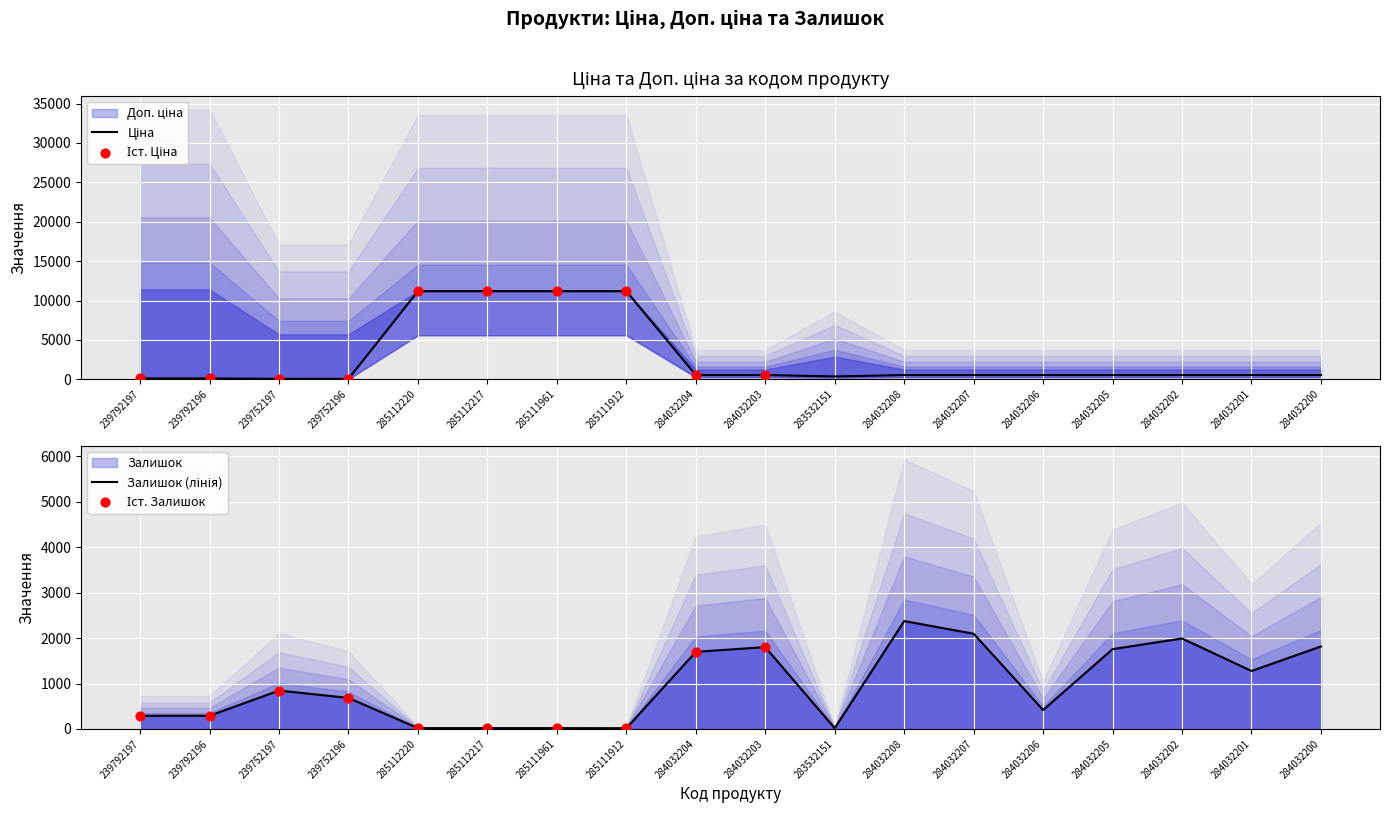

At which category is the sum across all series the highest?

285112220